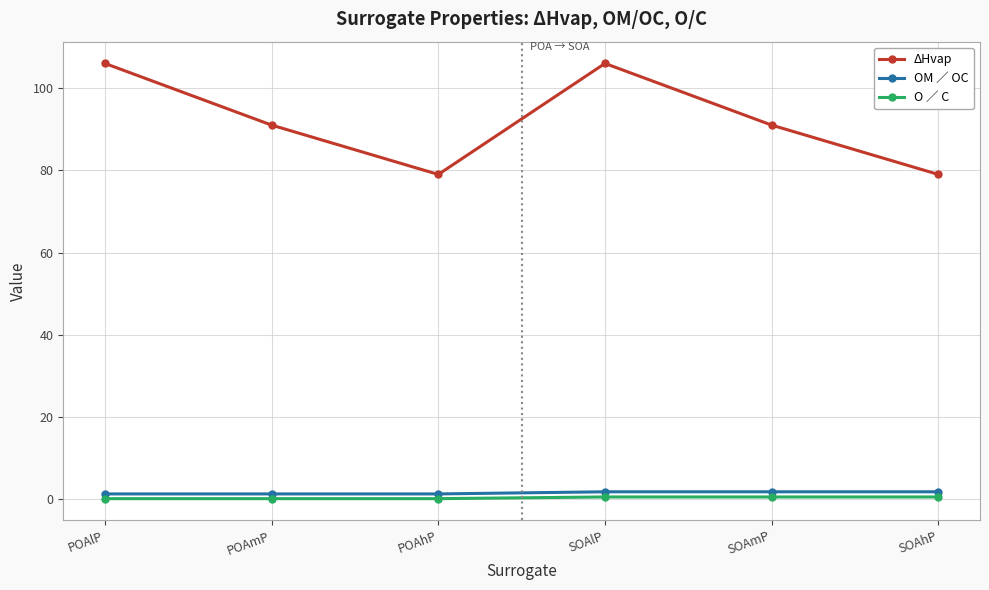

What is the highest value of the ΔHvap series?

106.0